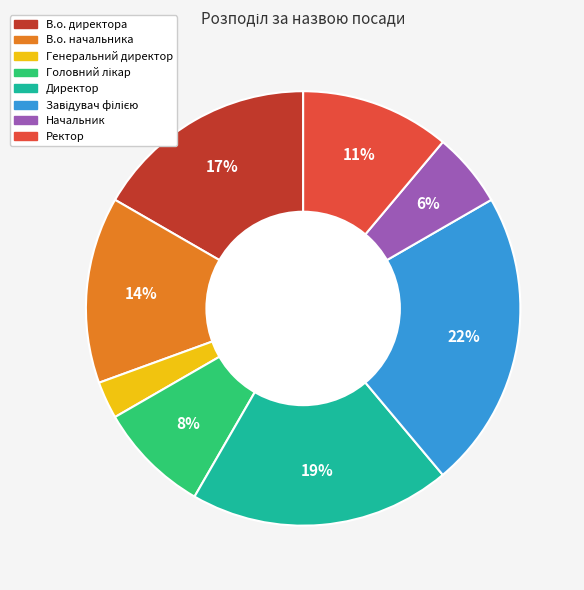

What is the smallest slice in the pie chart?

Генеральний директор